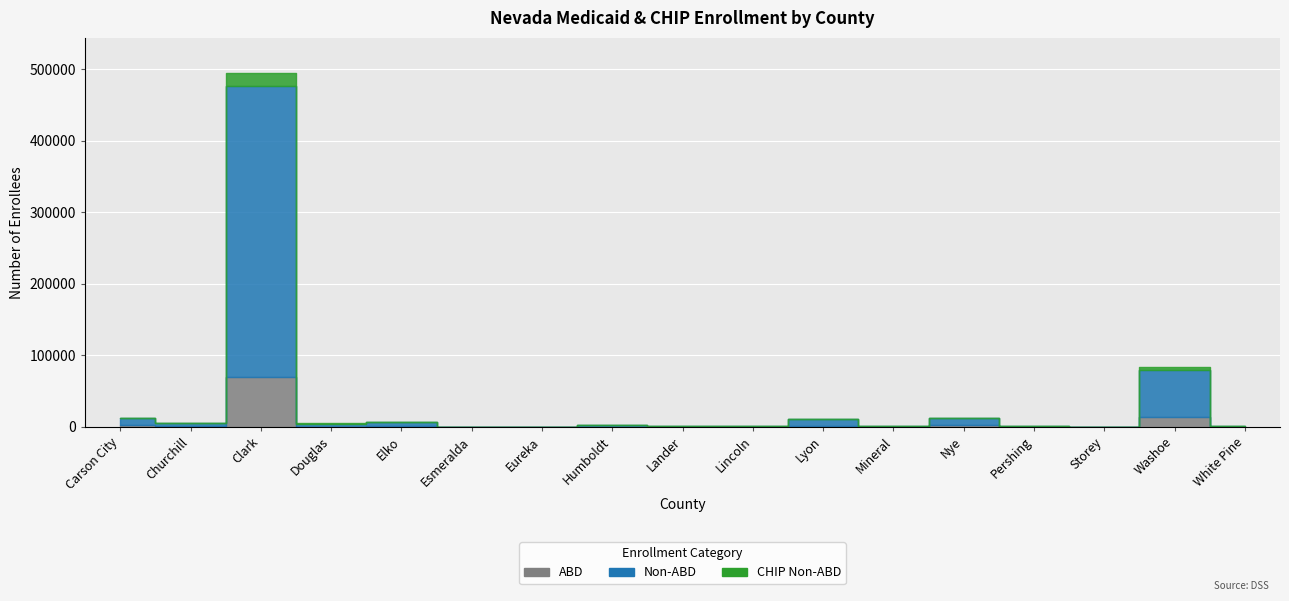

At which label does ABD reach its minimum?

Esmeralda